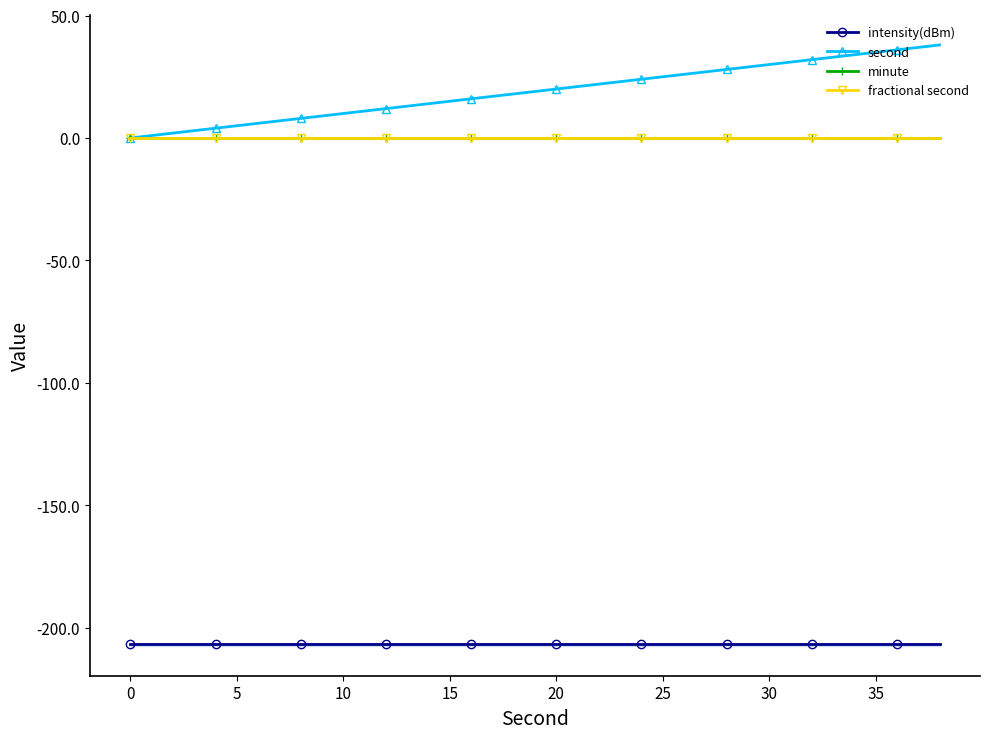

How many lines are shown in the chart?

4